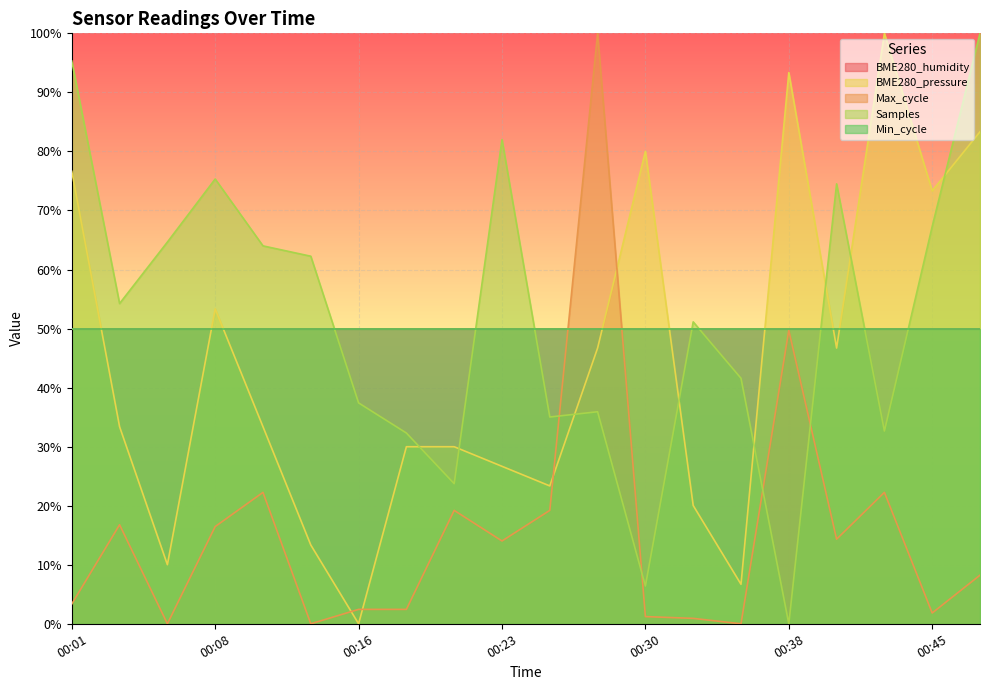

Which series has the largest total across all categories?

Samples